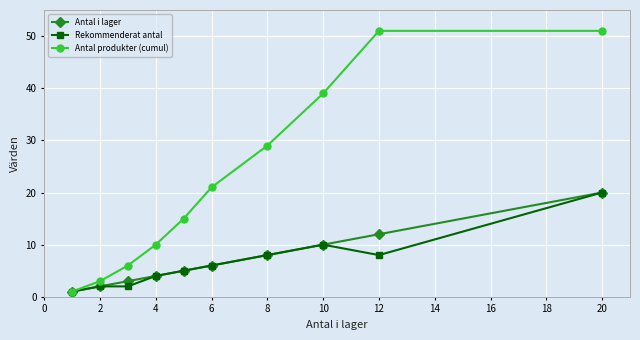

What is the minimum value shown in the chart?

1